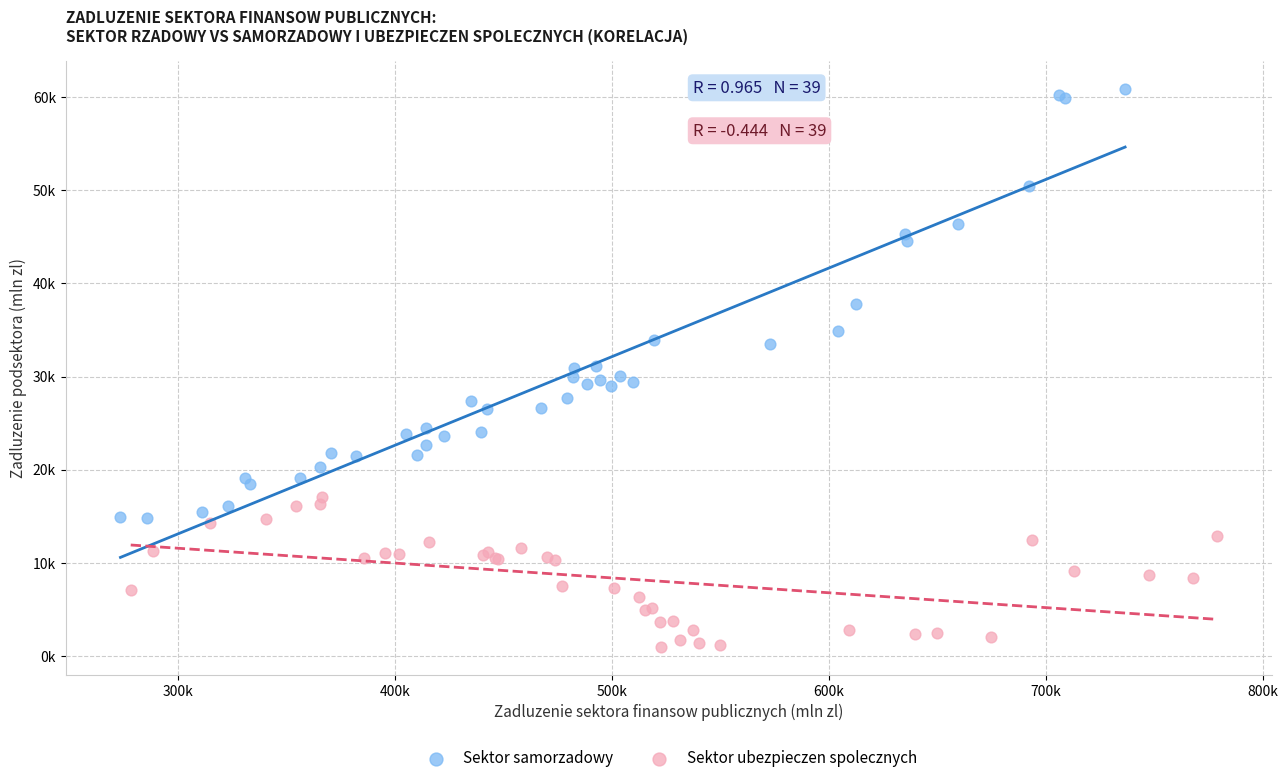

What are all the series names shown in the legend?

Sektor samorzadowy, Sektor ubezpieczen spolecznych